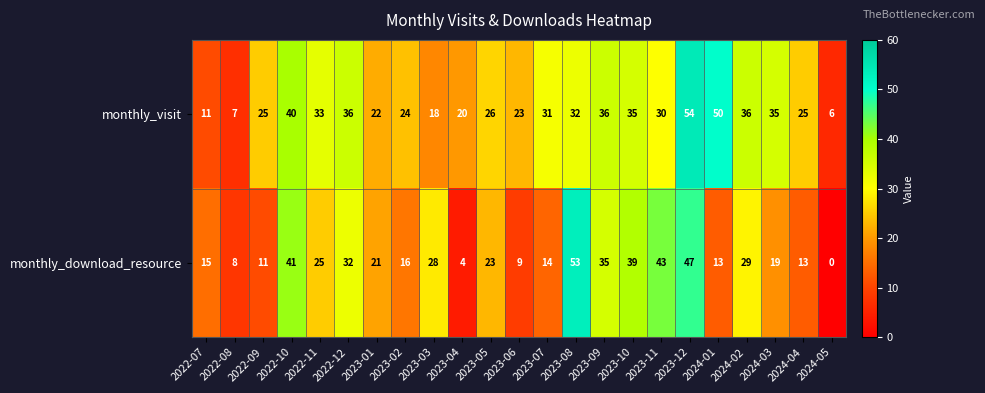

What value does the monthly_visit series have at 2023-06?

23